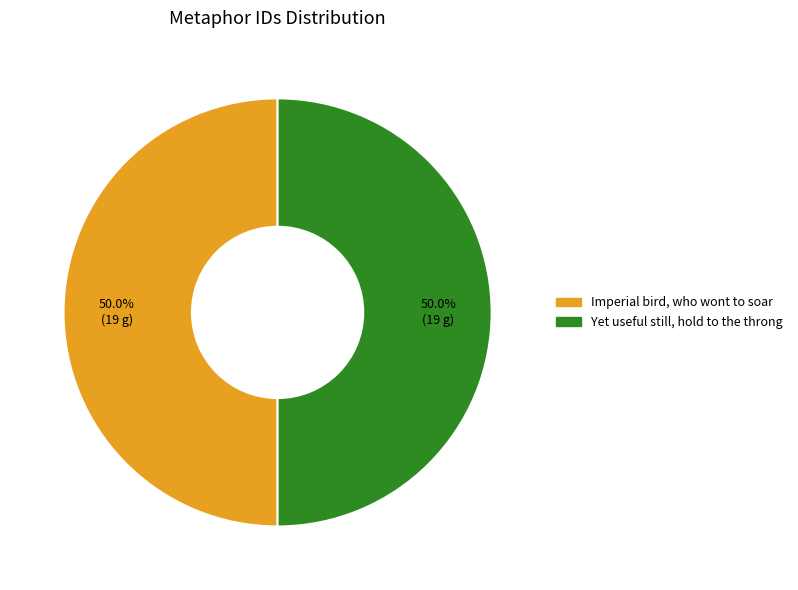

What is the ratio of the value at Imperial bird, who wont to soar to the value at Yet useful still, hold to the throng?

1.0